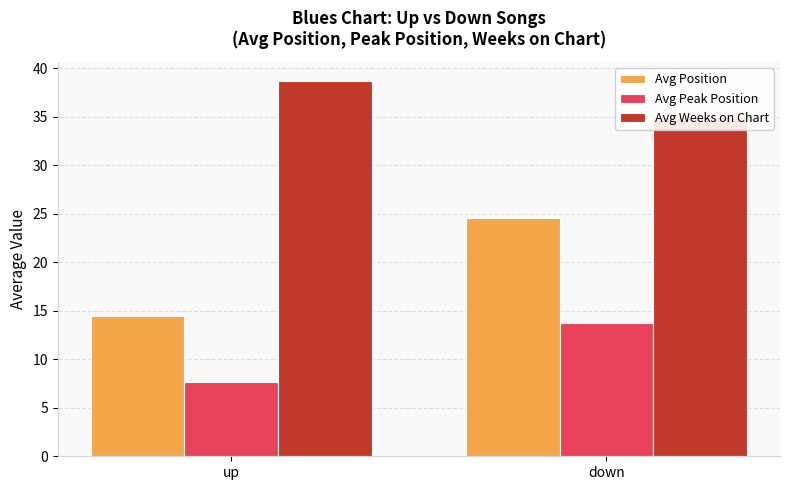

What is the minimum value for Avg Position?

14.4